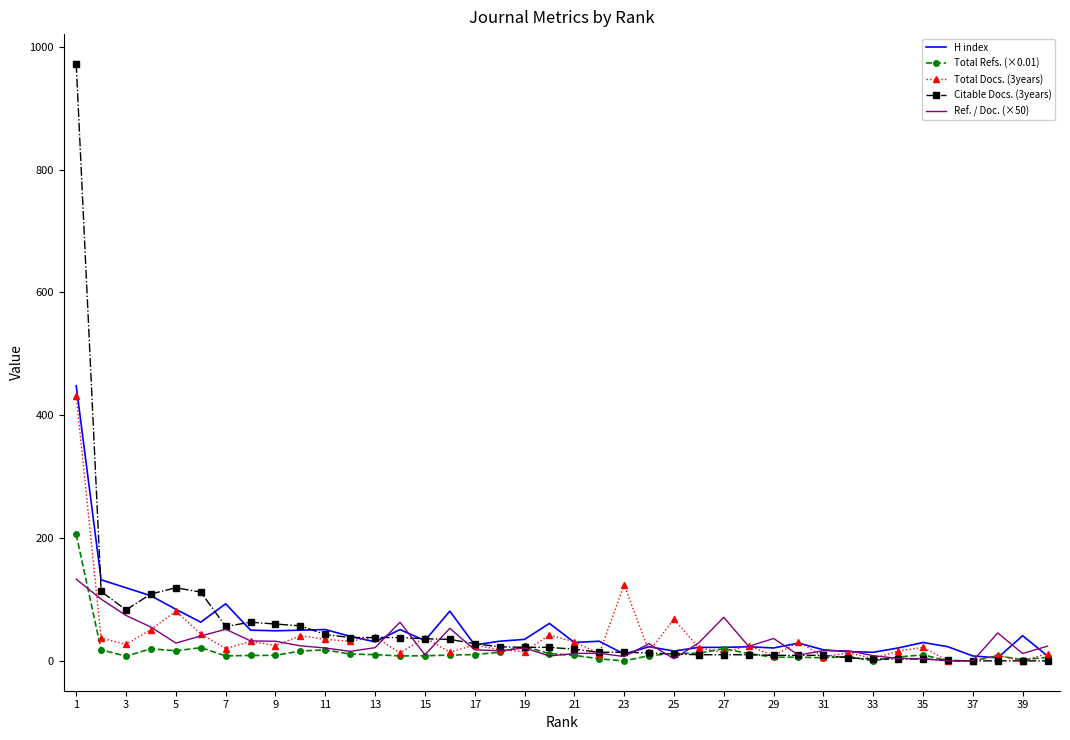

Which series has the widest spread of values?

Citable Docs. (3years)